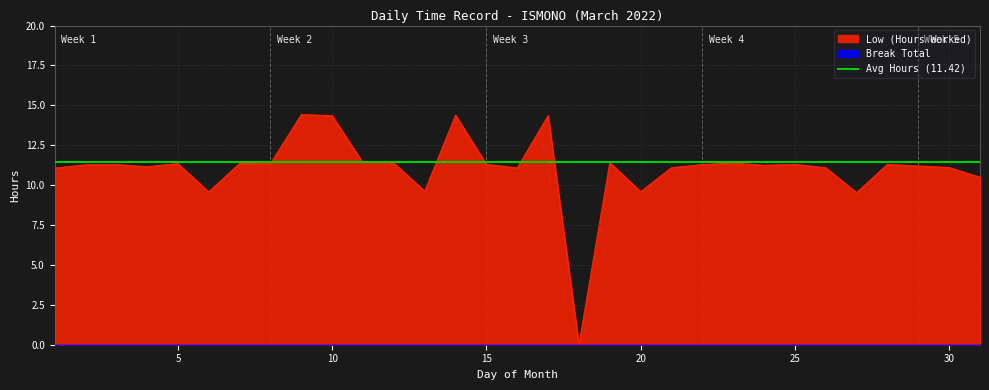

Reading left to right, transcribe all the data shown in this chart.

11.1	11.3	11.3	11.2	11.3	9.6	11.4	11.3	14.4	14.3	11.4	11.4	9.6	14.4	11.3	11.1	14.3	0.0	11.4	9.6	11.1	11.3	11.4	11.2	11.3	11.1	9.5	11.3	11.2	11.1	10.5